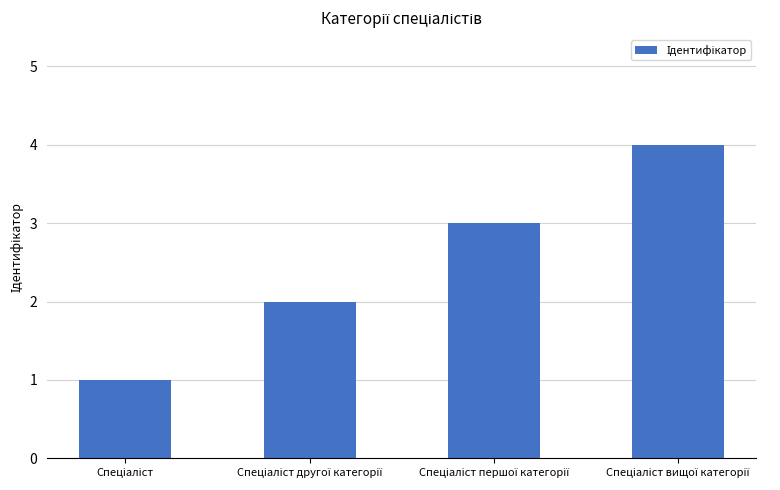

What is the greatest value displayed?

4